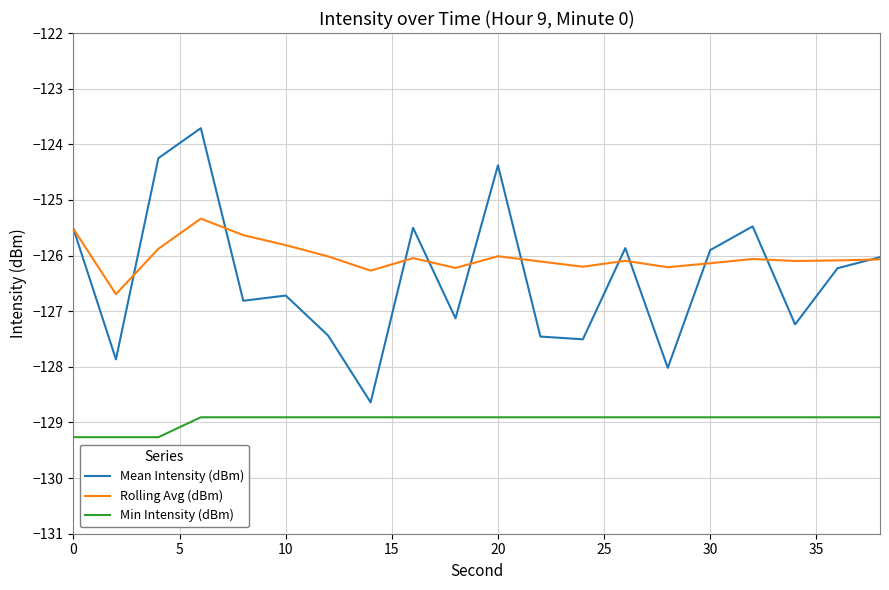

Which series has the widest spread of values?

Mean Intensity (dBm)